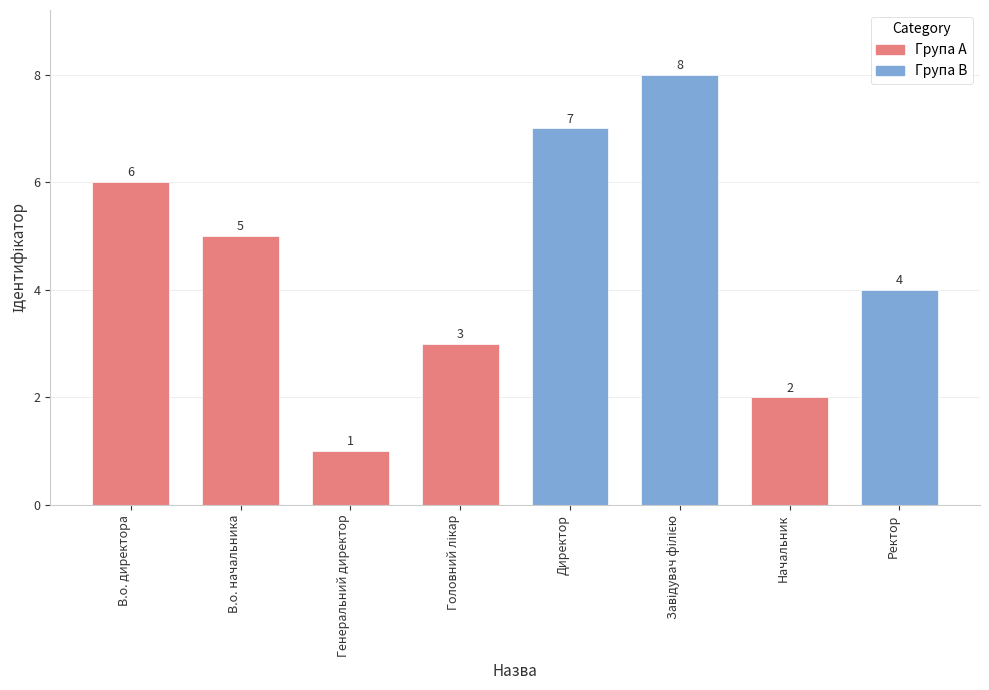

Is it true that the value at В.о. начальника is 3?

False